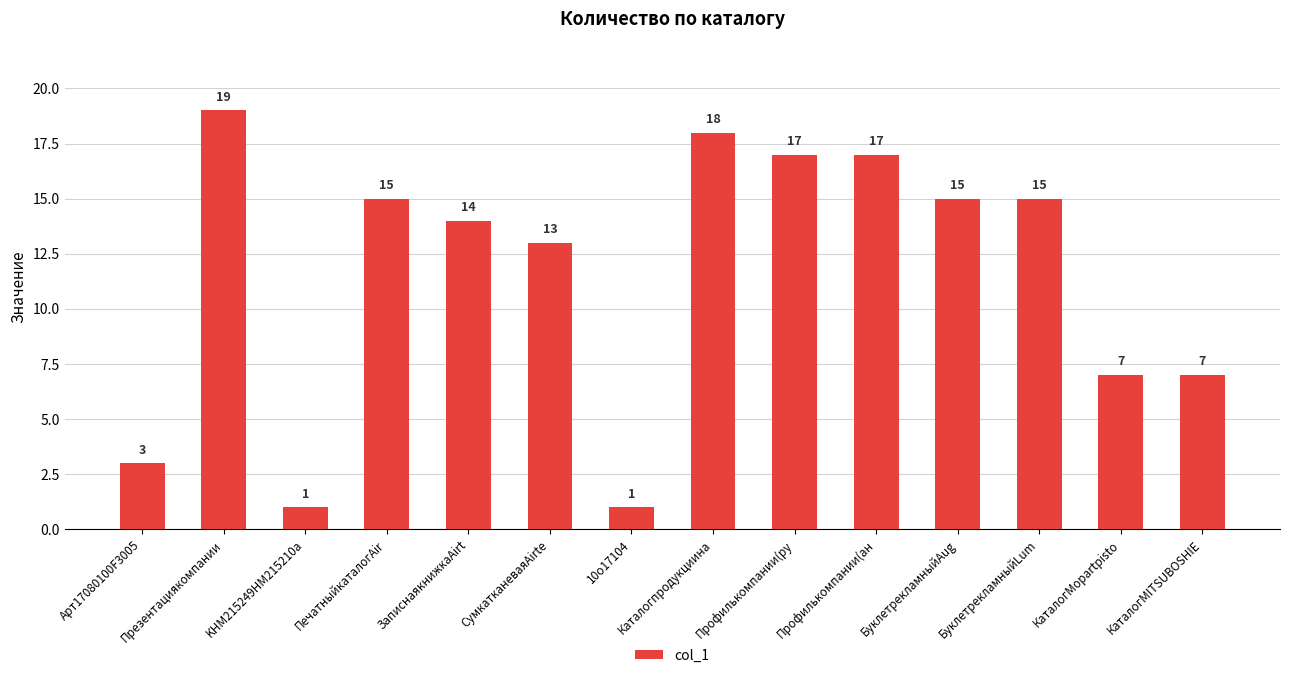

What is the change in value from СумкатканеваяAirte to Профилькомпании(ру?

+4